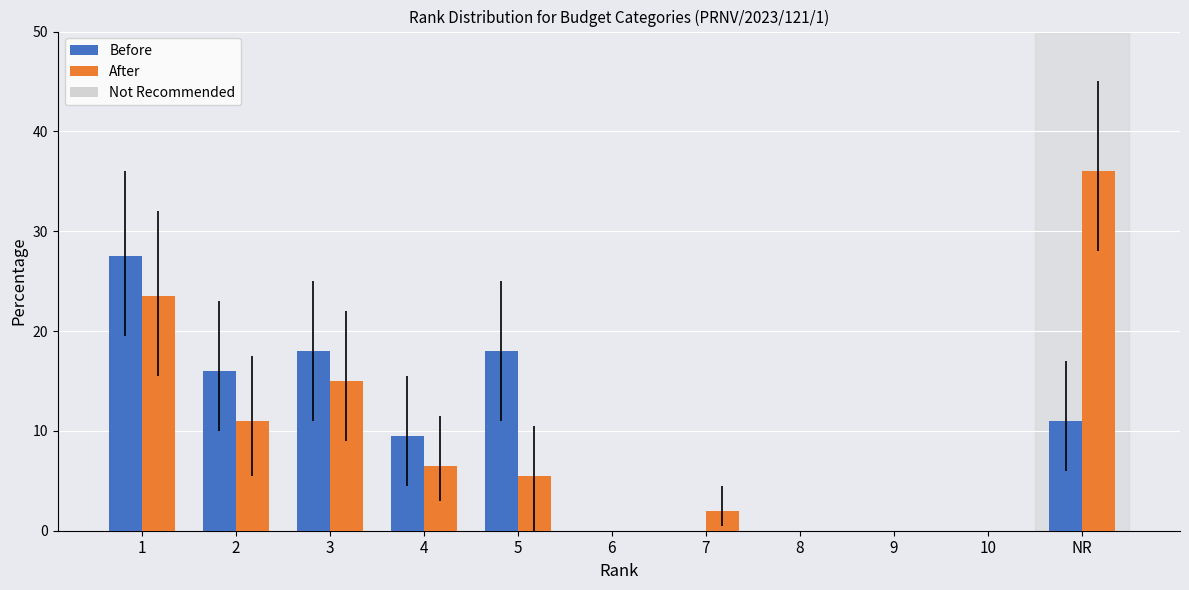

Is it true that Before equals 11.0 at NR?

True